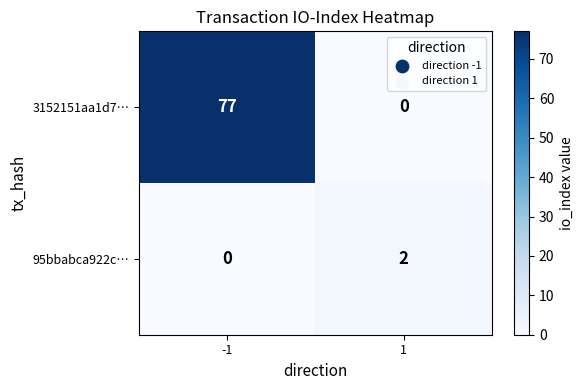

Which series changed the most between -1 and 1?

3152151aa1d7…